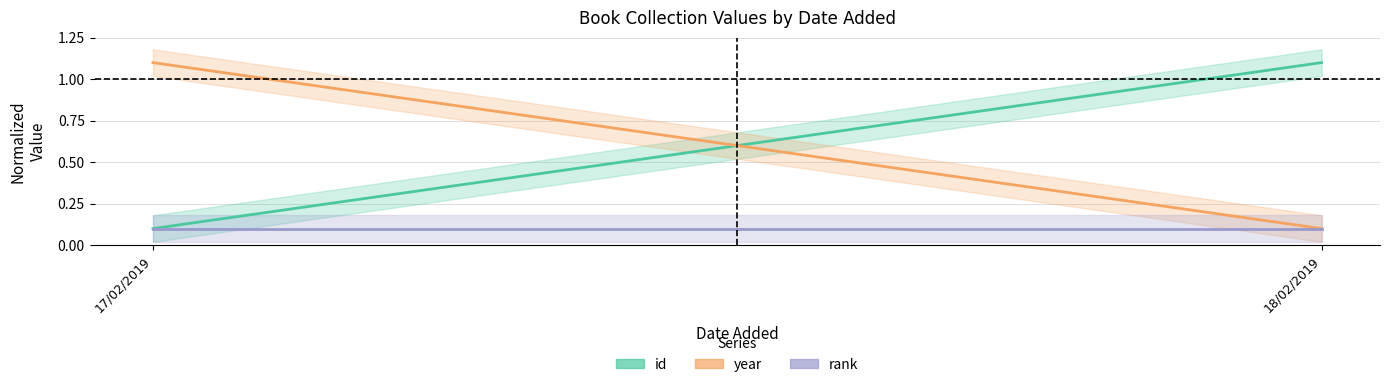

What are all the series names shown in the legend?

id, year, rank